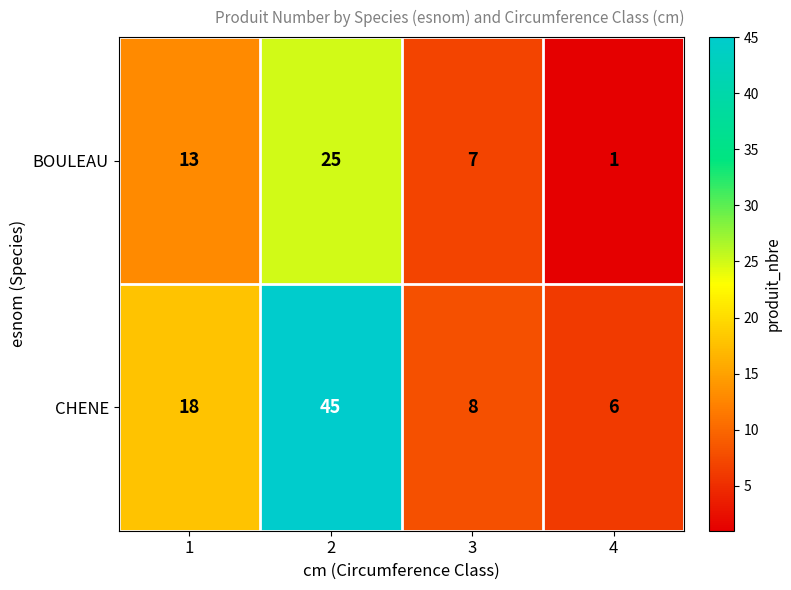

Which series has the largest total across all categories?

CHENE